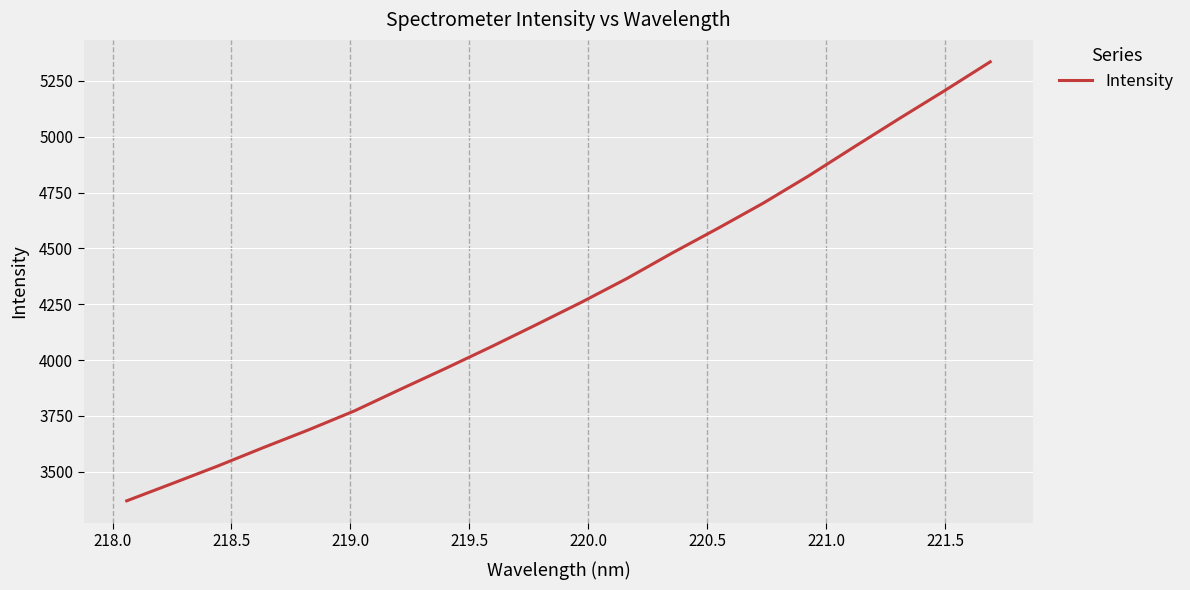

What is the sum of all values?

85248.5